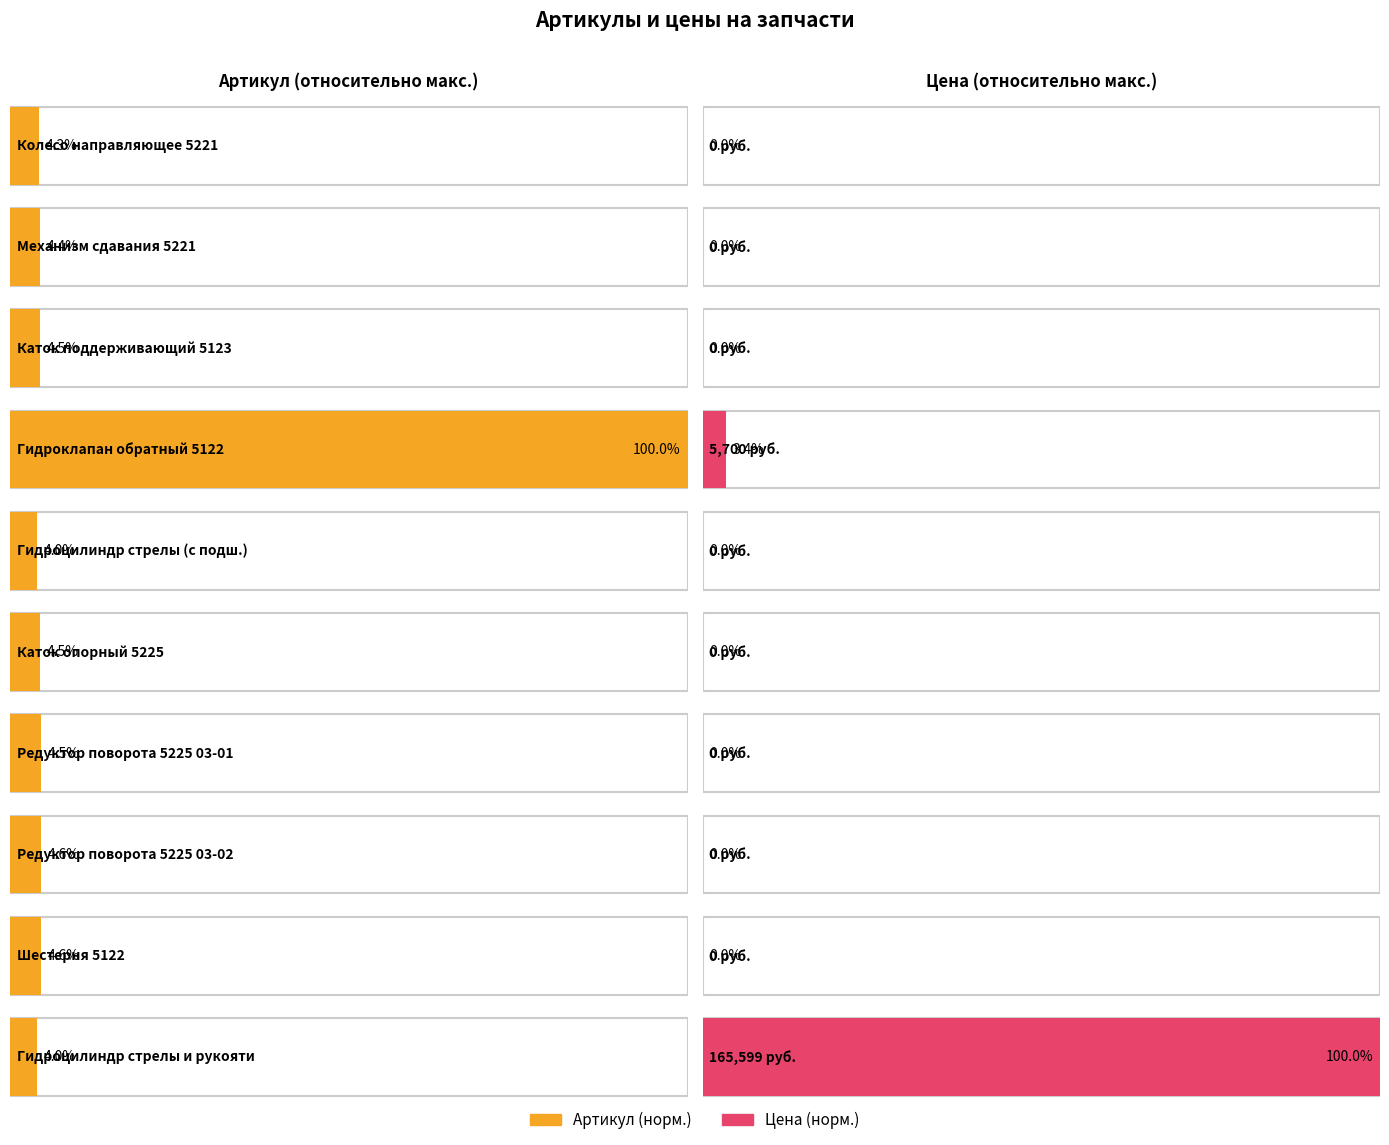

Rank the categories by value from highest to lowest.

Гидроклапан обратный 5122, Шестерня 5122, Редуктор поворота 5225 03-02, Редуктор поворота 5225 03-01, Каток поддерживающий 5123, Каток опорный 5225, Механизм сдавания 5221, Колесо направляющее 5221, Гидроцилиндр стрелы (с подш.), Гидроцилиндр стрелы и рукояти